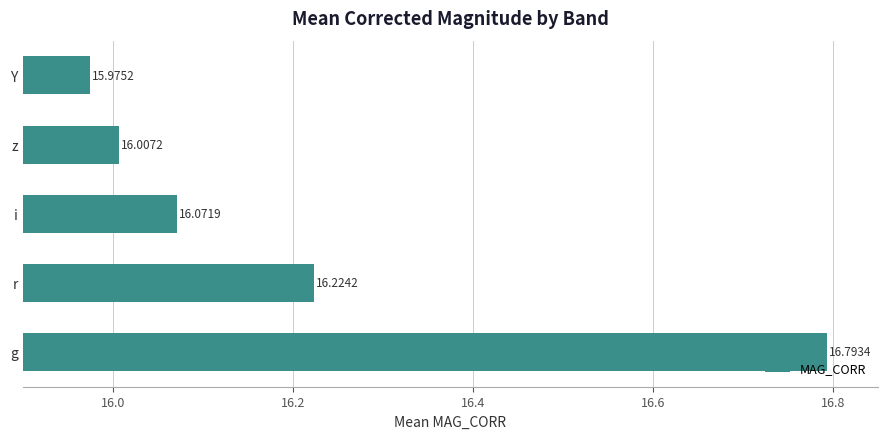

What is the ratio of the value at i to the value at Y?

1.0